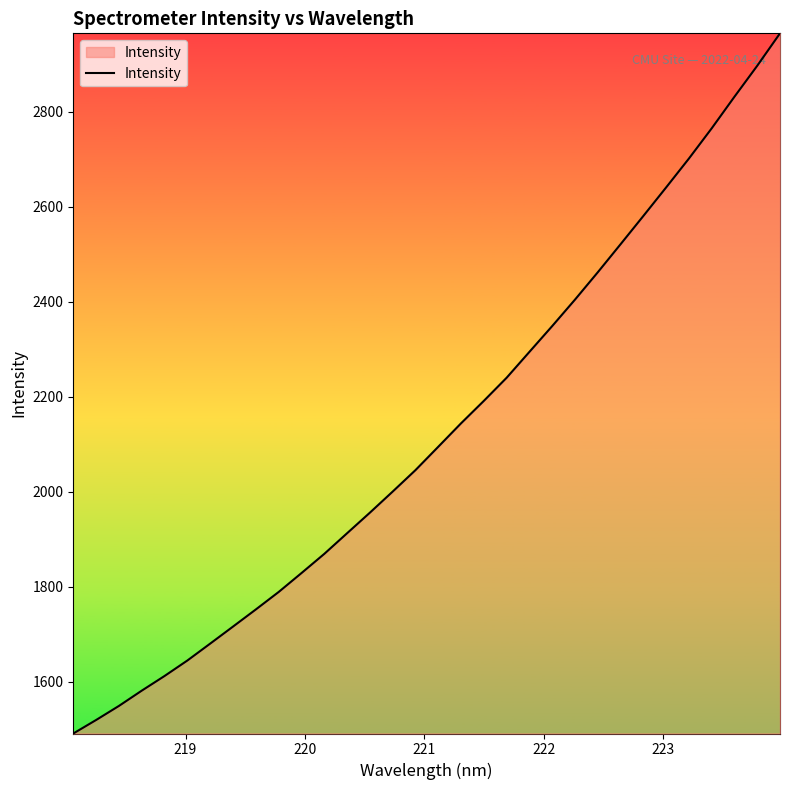

What is the sum of all values?

68034.6